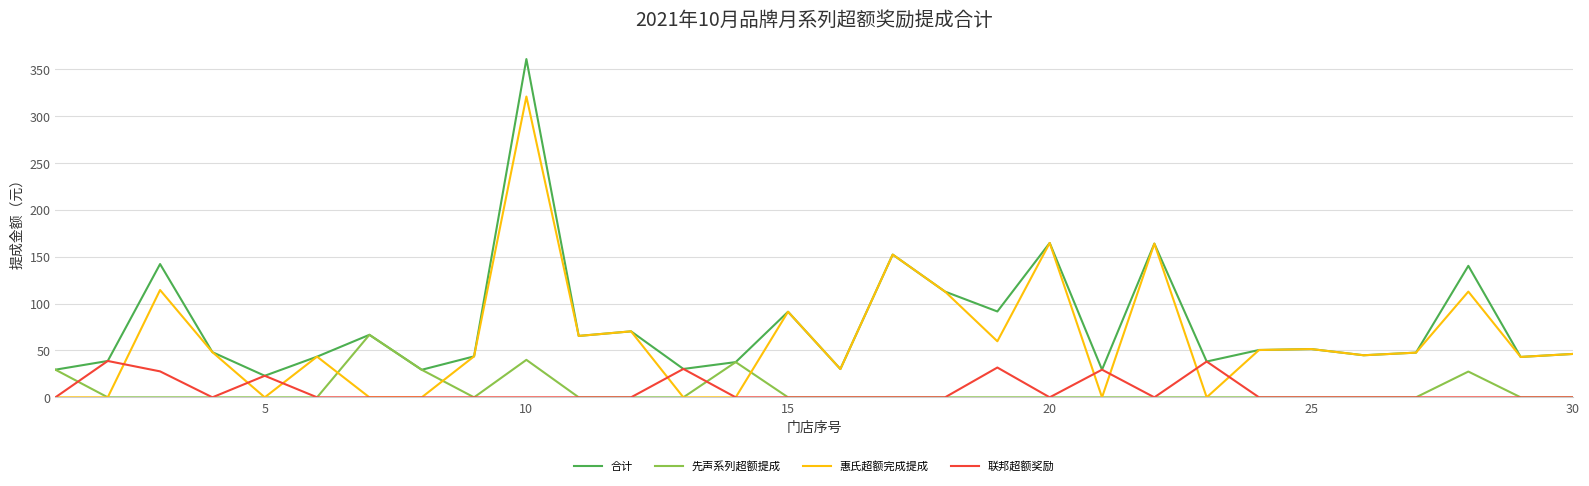

At how many categories does at least one series exceed 206?

1